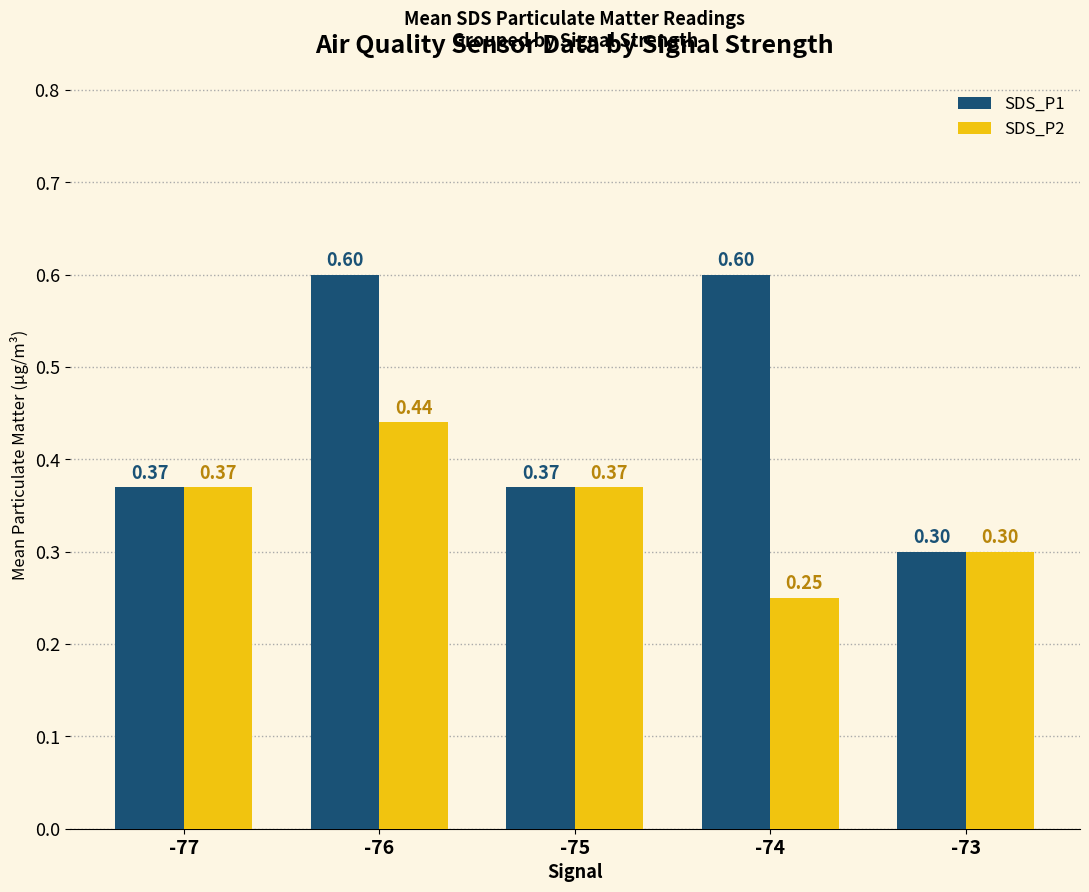

List the series in order of their overall mean, highest first.

SDS_P1, SDS_P2